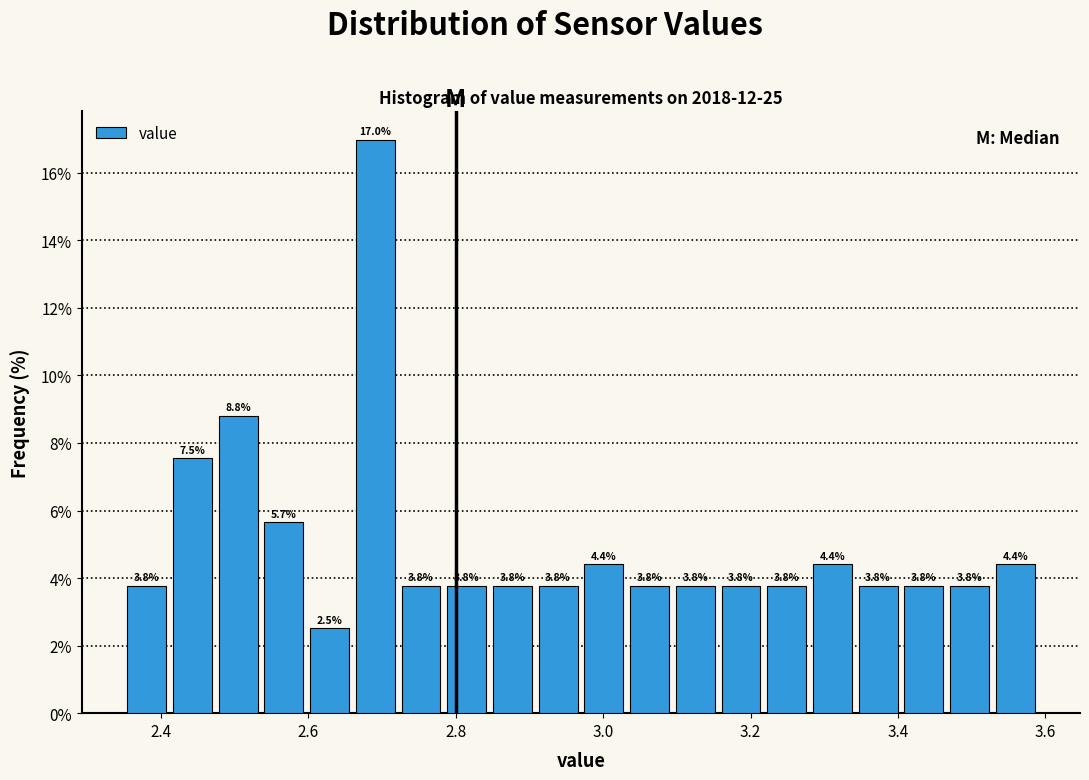

Around what value on the x-axis is the tallest bar? Give the approximate position of its centre, as read against the axis.

2.70